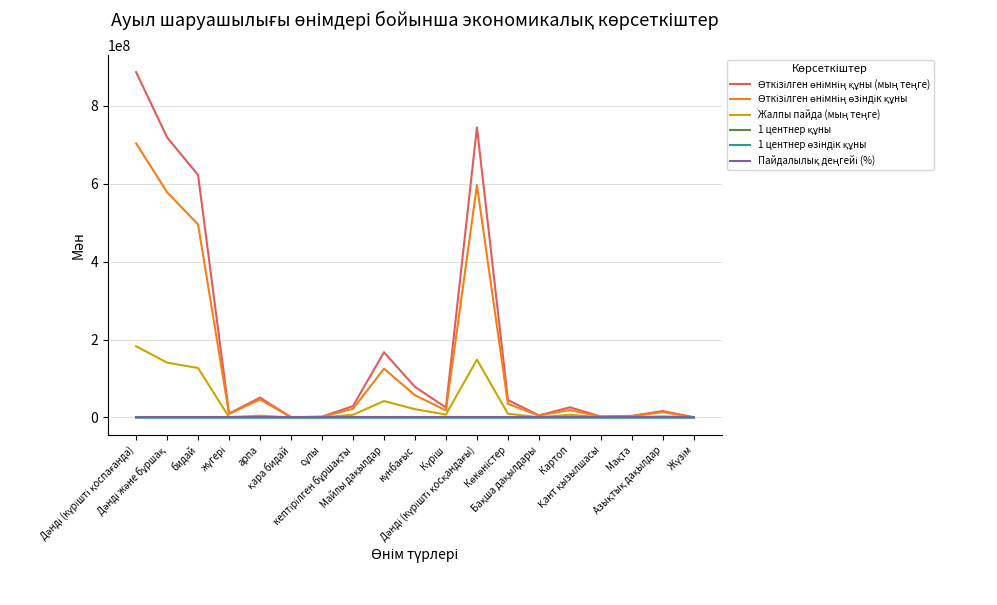

What is the greatest value displayed?

886136879.0